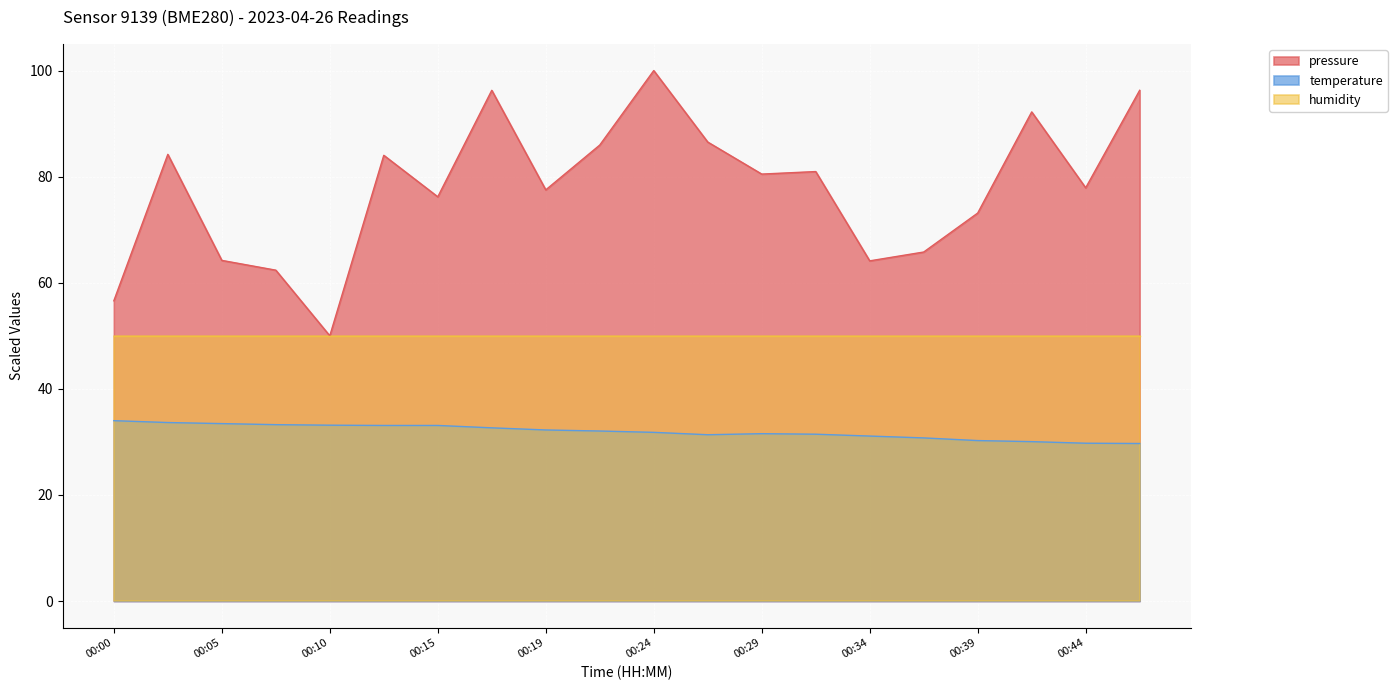

Rank the series by their maximum value, from lowest to highest.

temperature, humidity, pressure